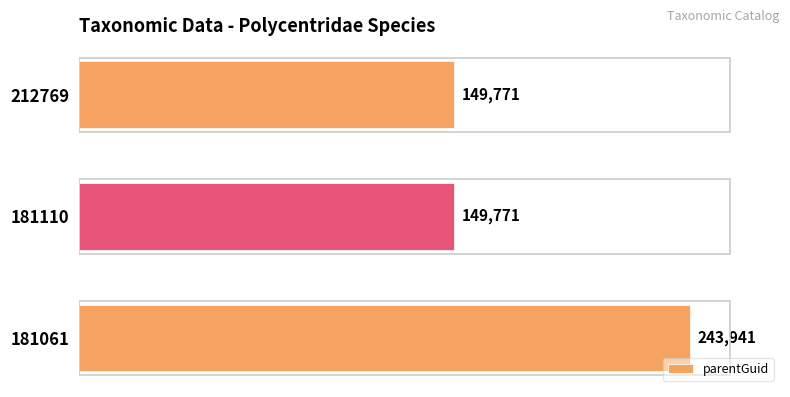

Reading top to bottom, what are all the values shown in this chart?

149771	149771	243941